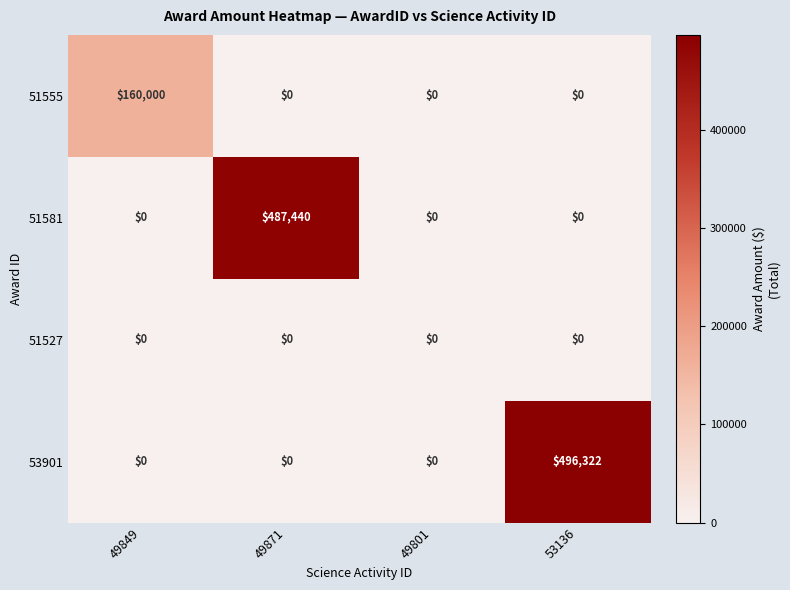

What is the highest value of the 51555 series?

160000